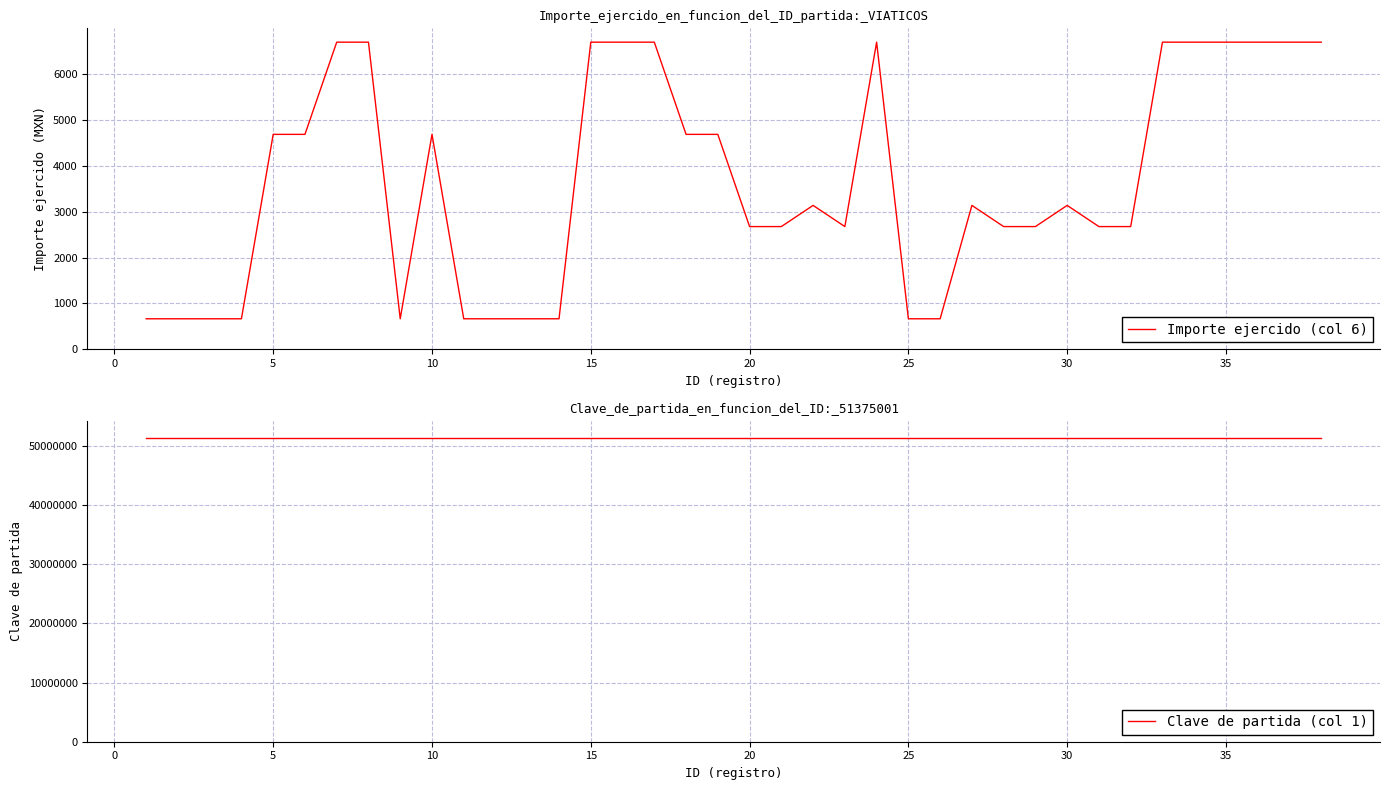

What is the lowest value of the Importe ejercido (col 6) series?

663.9